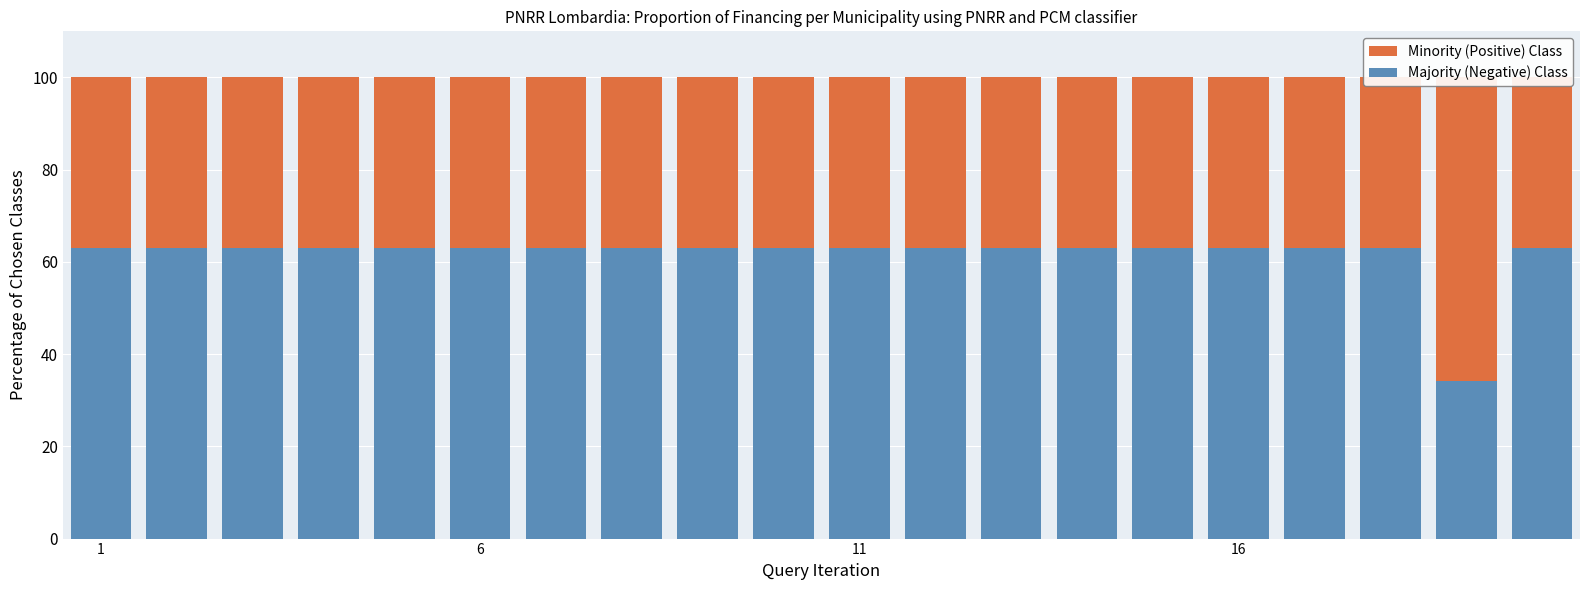

The Majority (Negative) Class series shows 63.0 at 17. True or false?

True